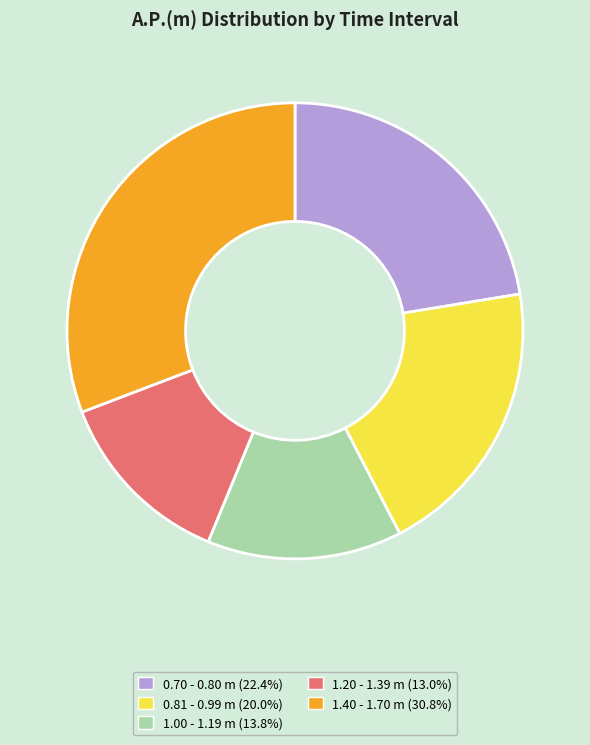

Is there any slice that represents more than half of the pie?

No